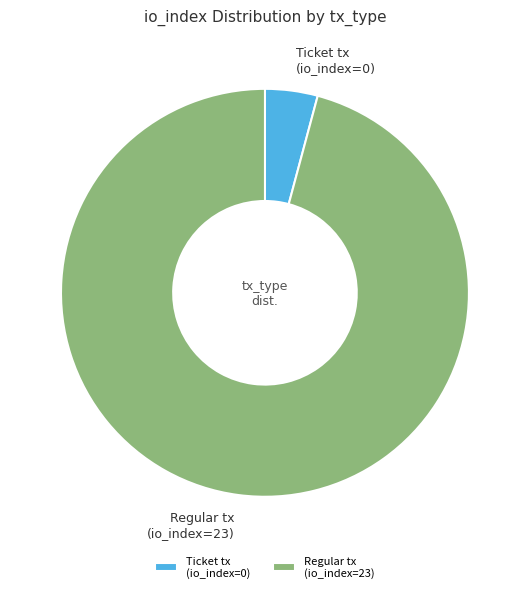

Which slice is the smallest?

Ticket tx (io_index=0)